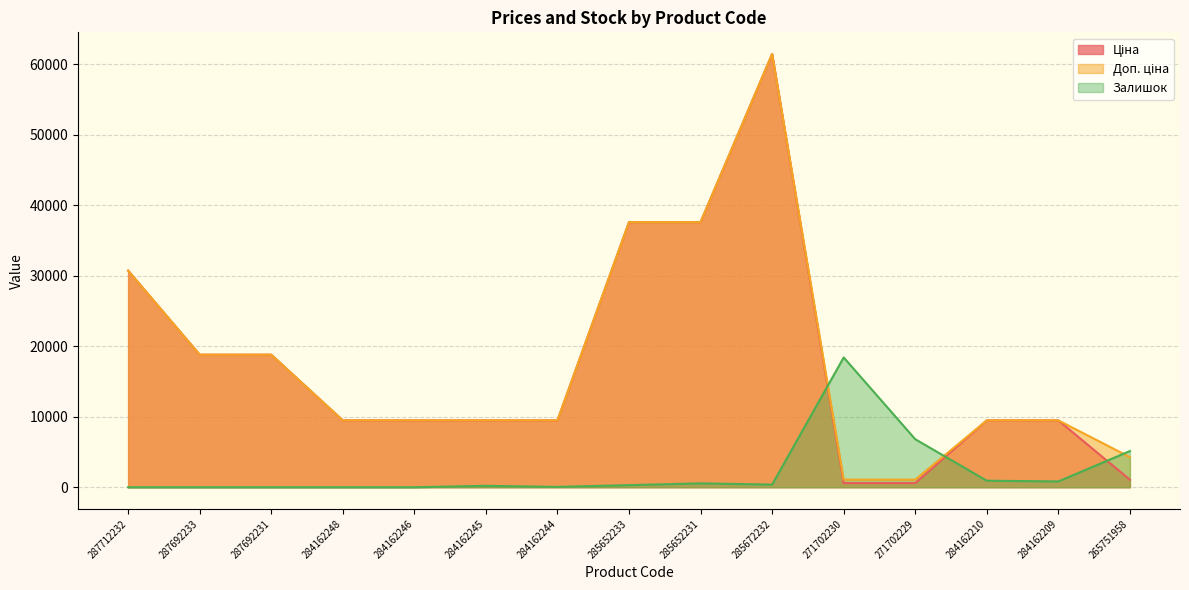

True or false: Ціна and Доп. ціна intersect in this chart.

False